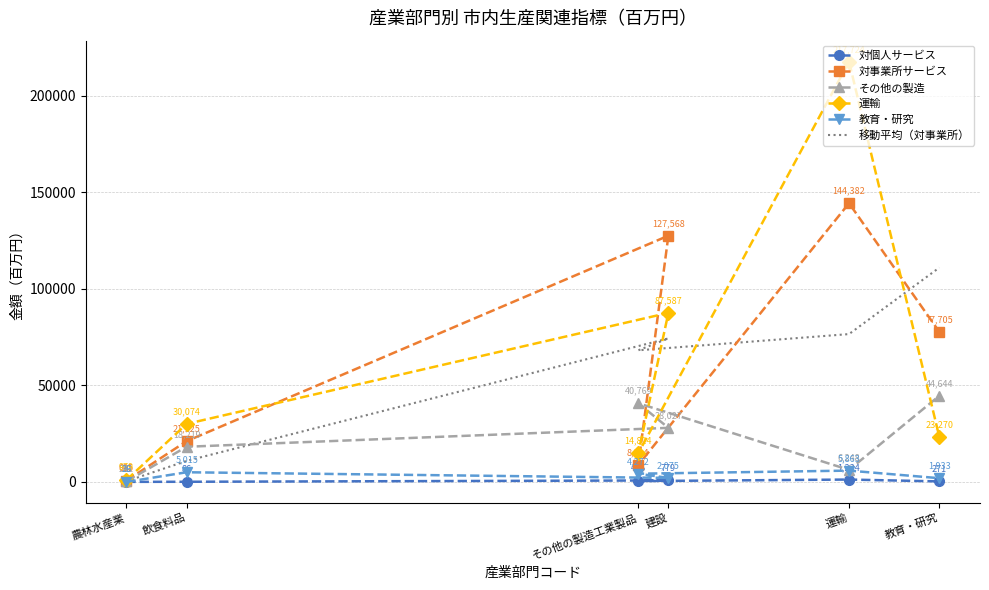

Rank the categories by 対事業所サービス value from highest to lowest.

運輸, 建設, 教育・研究, 飲食料品, その他の製造工業製品, 農林水産業